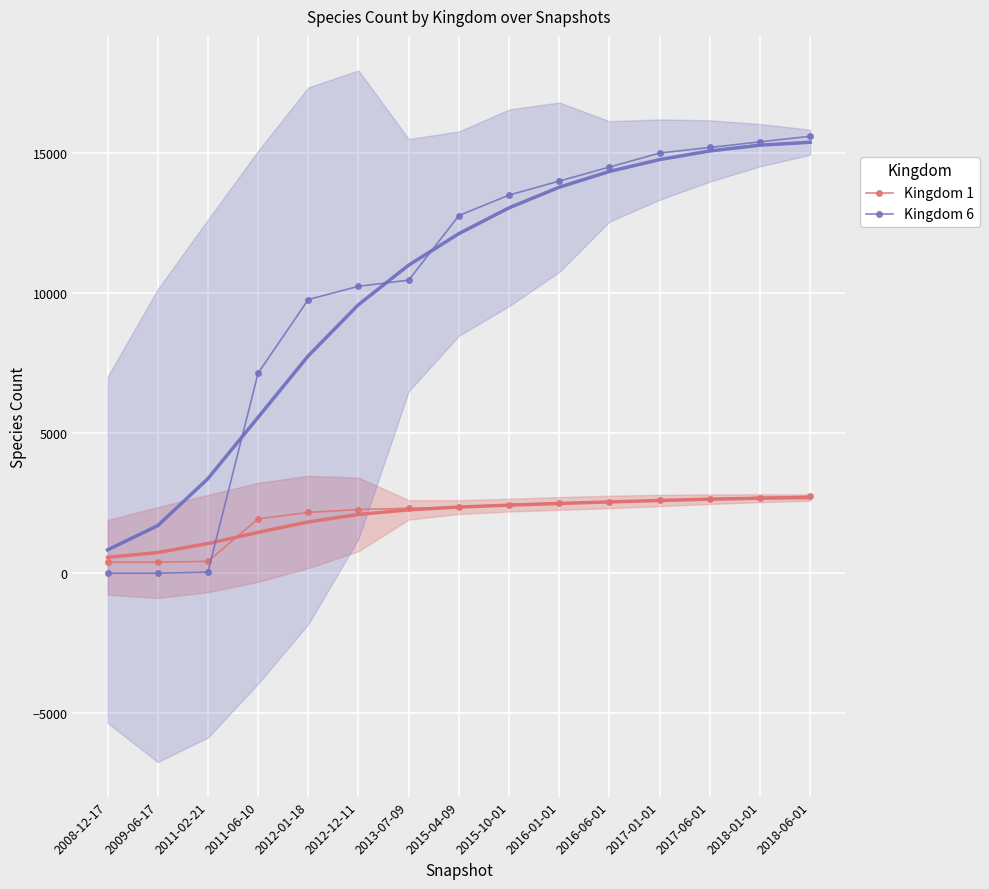

Where is Kingdom 1 nearest to the value 1572?

2011-06-10